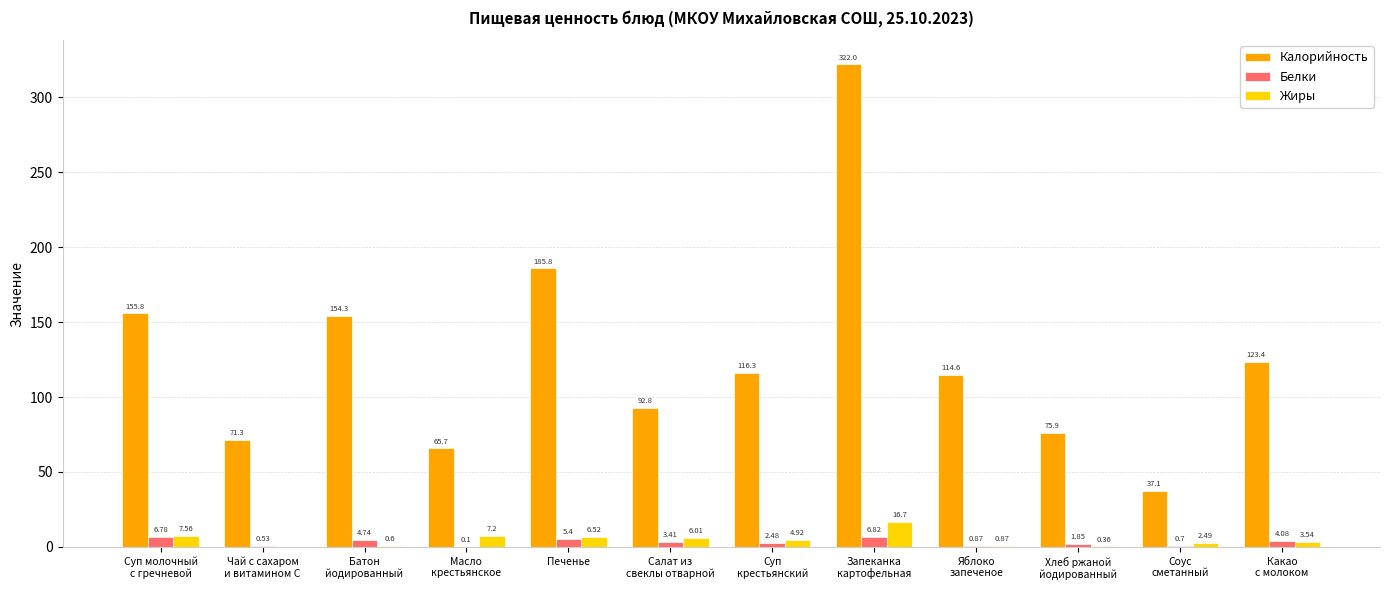

What is the sum of all Калорийность values?

1515.0